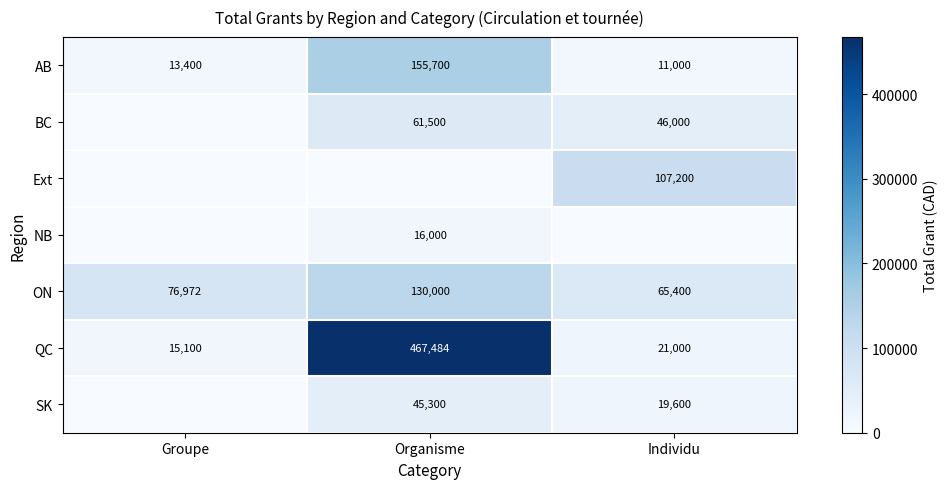

How many series are shown in this chart?

7